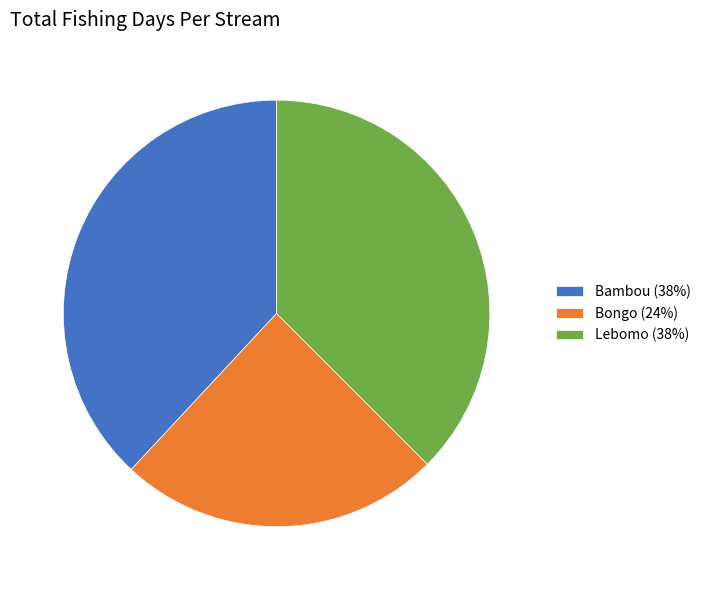

Which has a higher value, Bambou (38%) or Lebomo (38%)?

Bambou (38%)